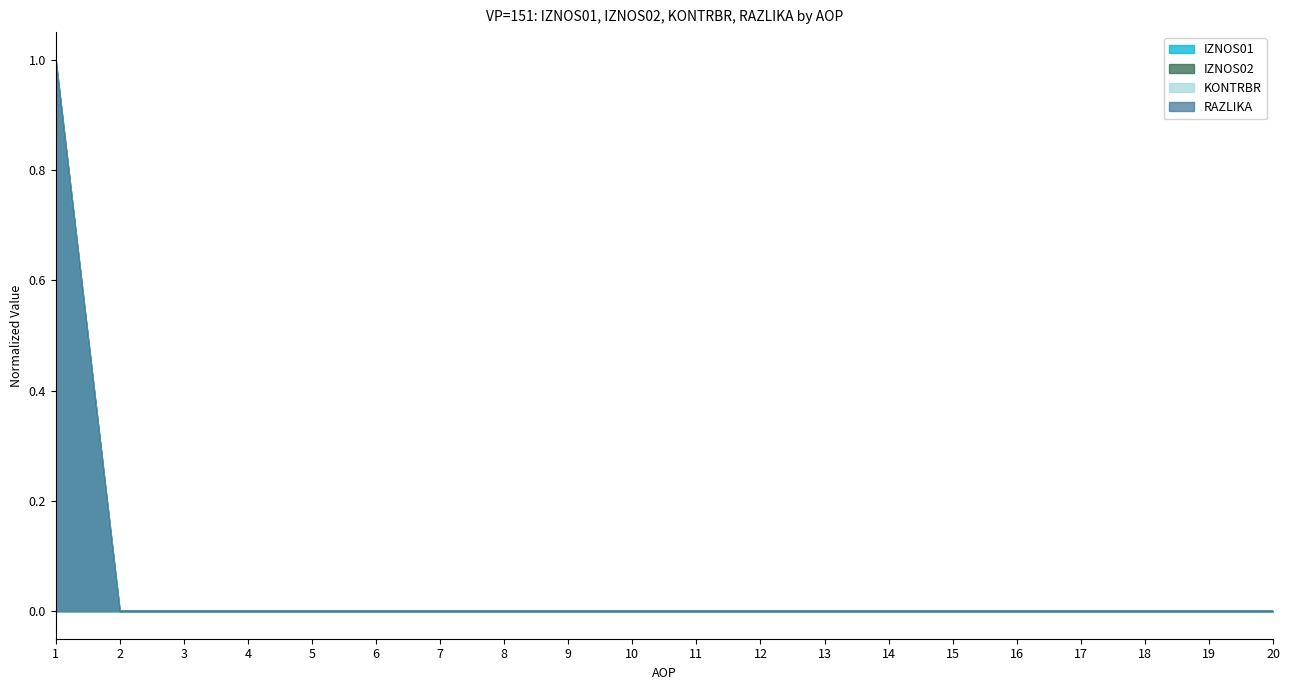

Is it true that RAZLIKA equals -1 at 4?

False